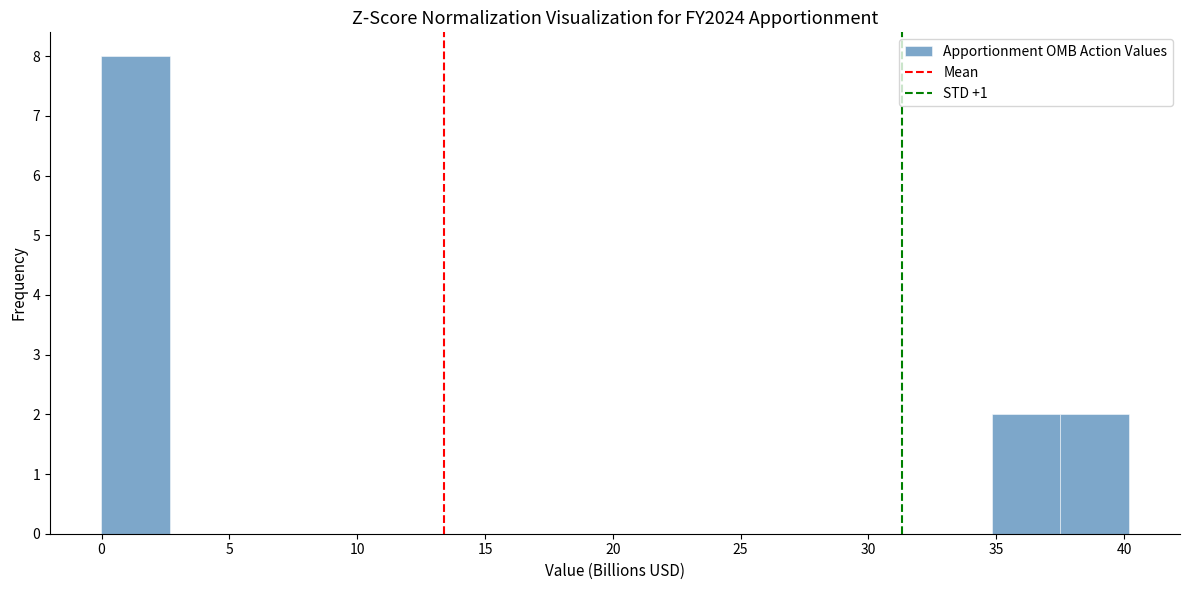

What is the height of the bar covering 35.0 to 37.5 on the x-axis? Neither the bar edges nor the heights are printed on the chart, so give them approximately, as read against the axes.

2